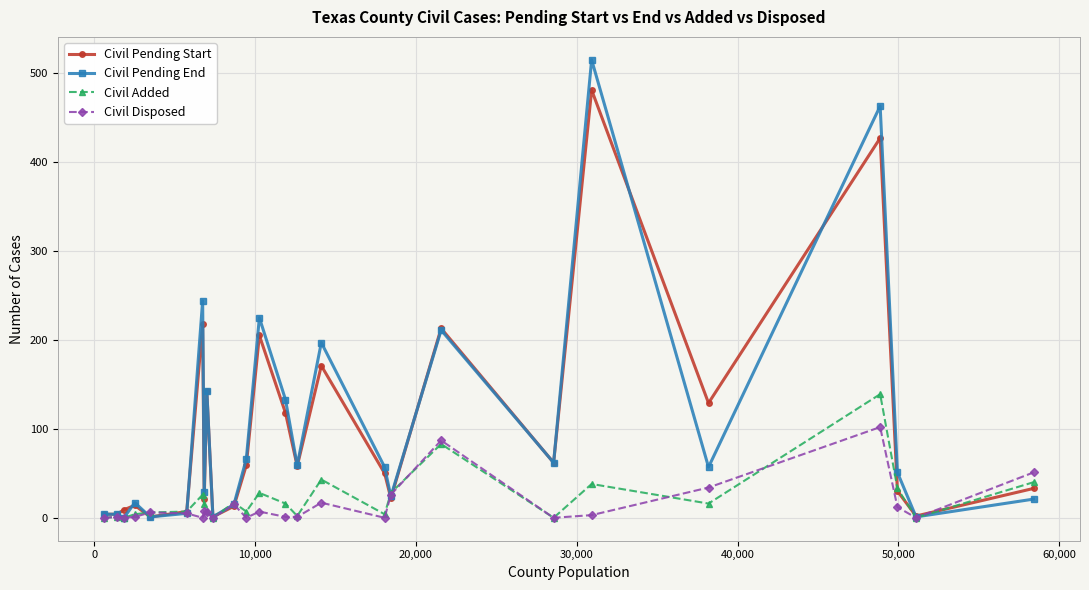

True or false: Civil Added has more than 1 interior local peaks.

True